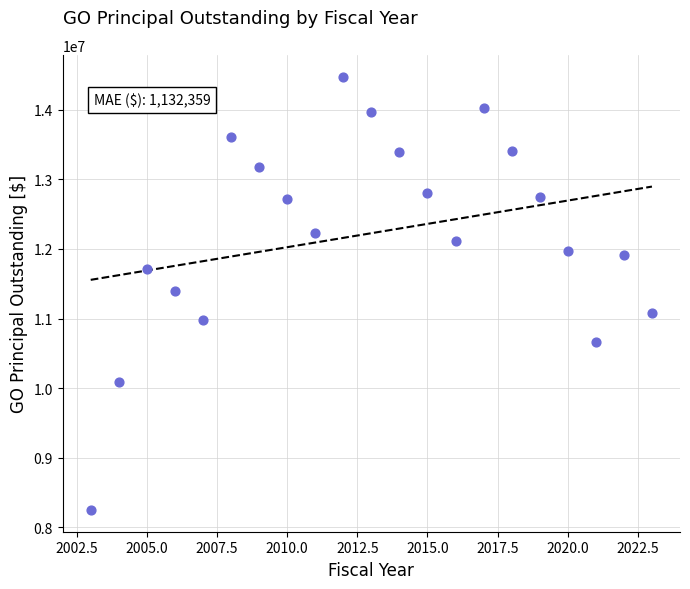

What is the range of Y values (max minus min)?

6225000